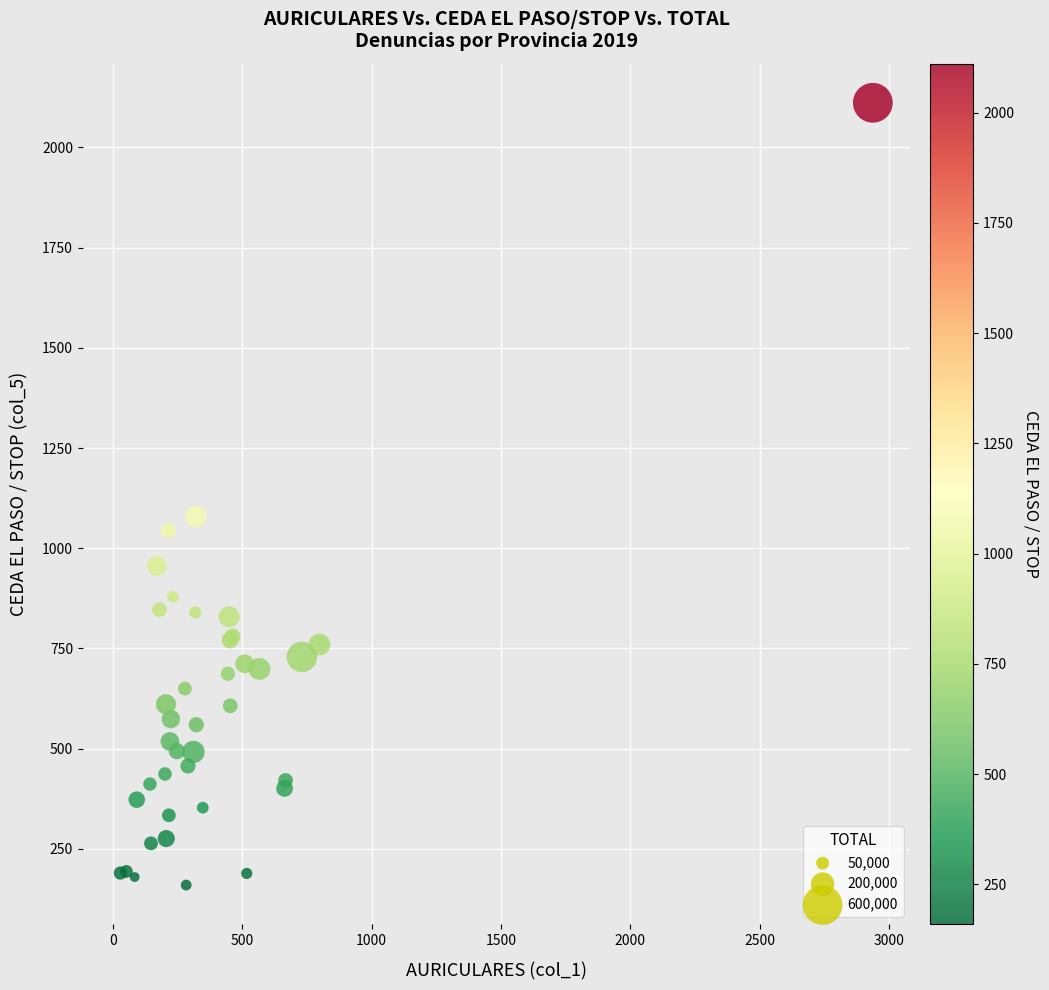

What Y value in the scatter plot is closest to 1135?

1079